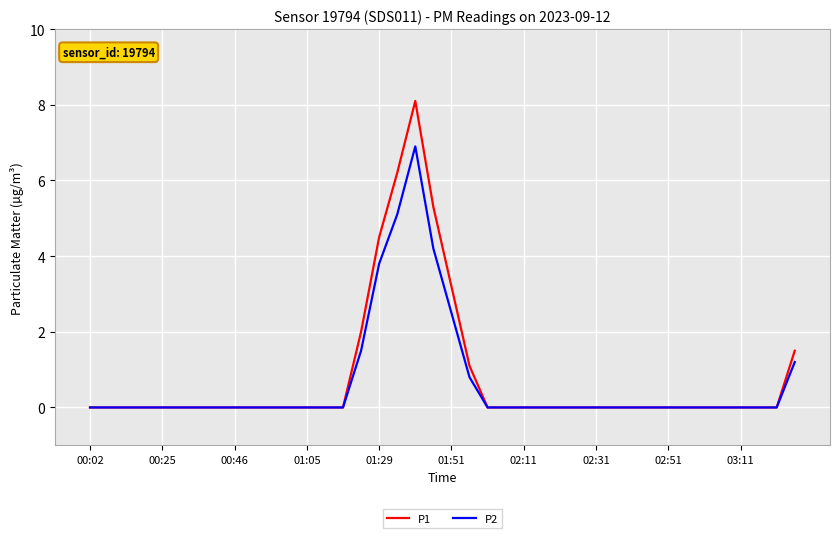

List the series in order of their peak value, highest first.

P1, P2